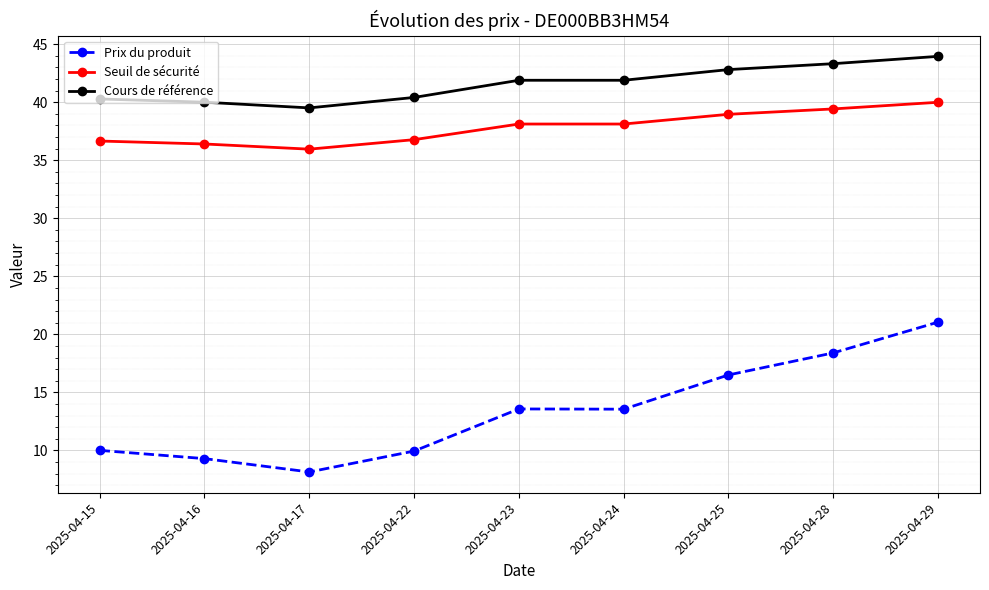

Is it true that Seuil de sécurité equals 53.4 at 2025-04-15?

False